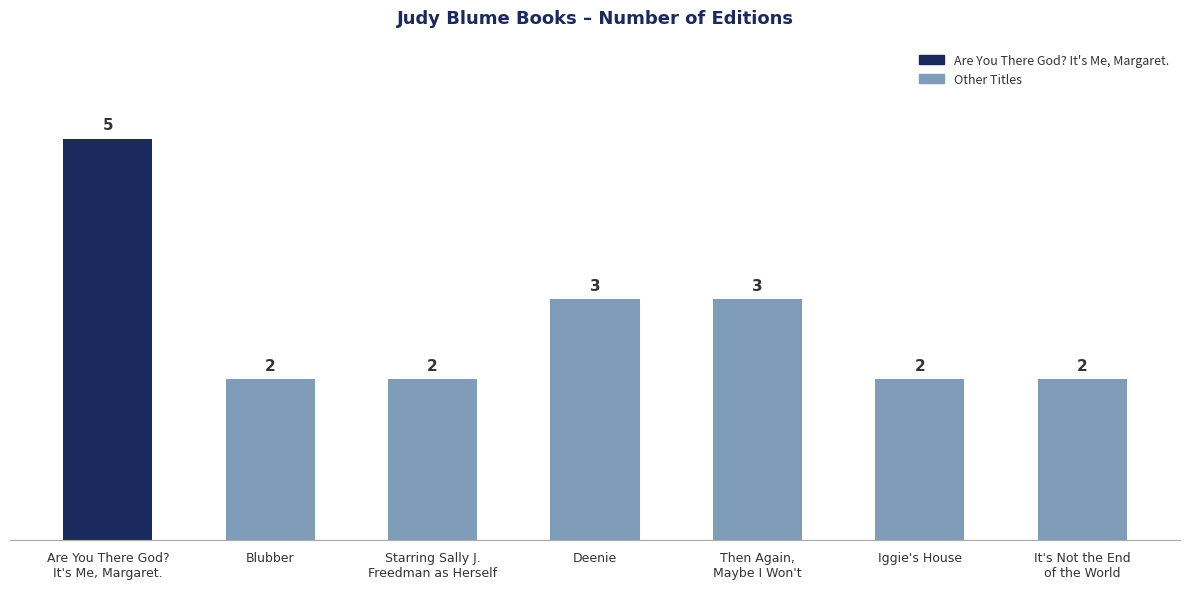

How many values are between 2 and 3?

6